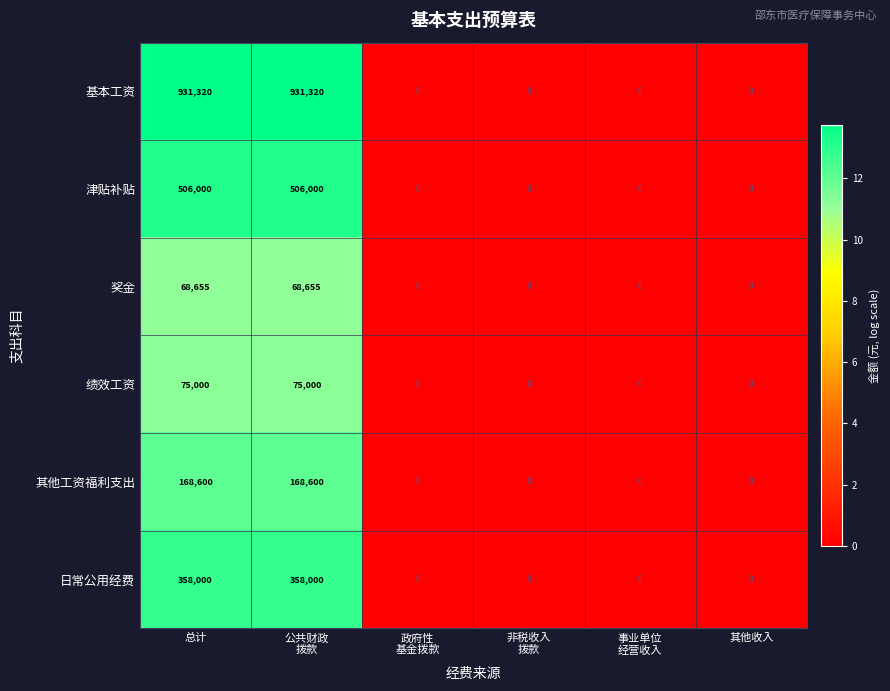

The value of 绩效工资 at 总计 is 16497. True or false?

False